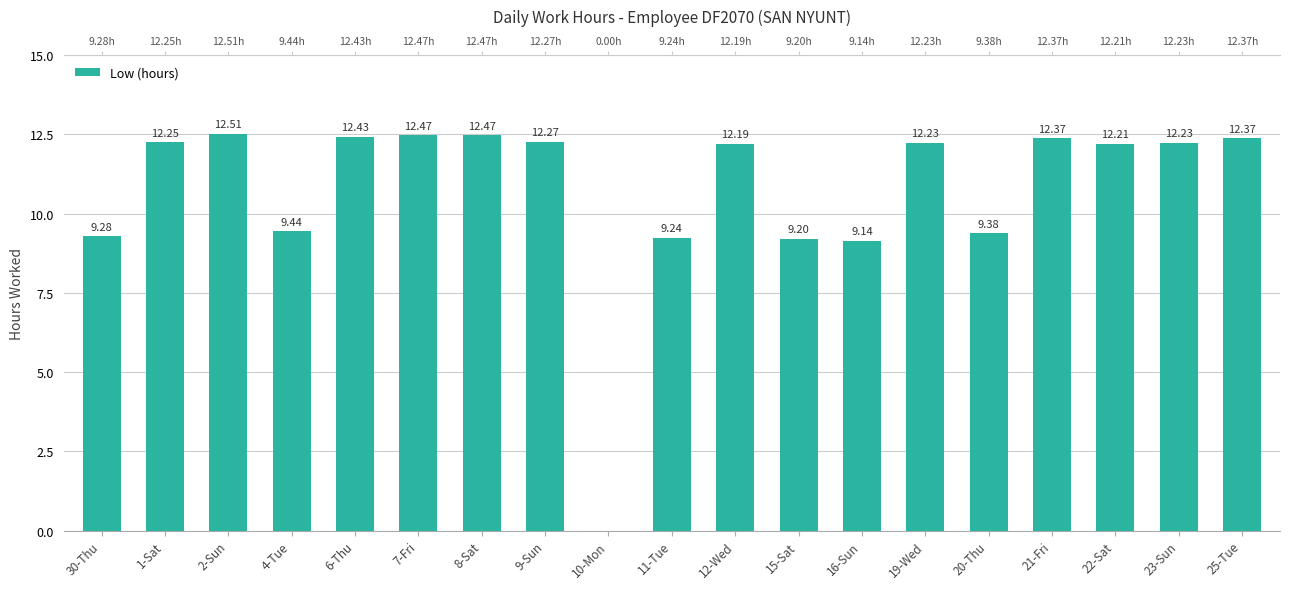

How many distinct data groups are displayed?

1